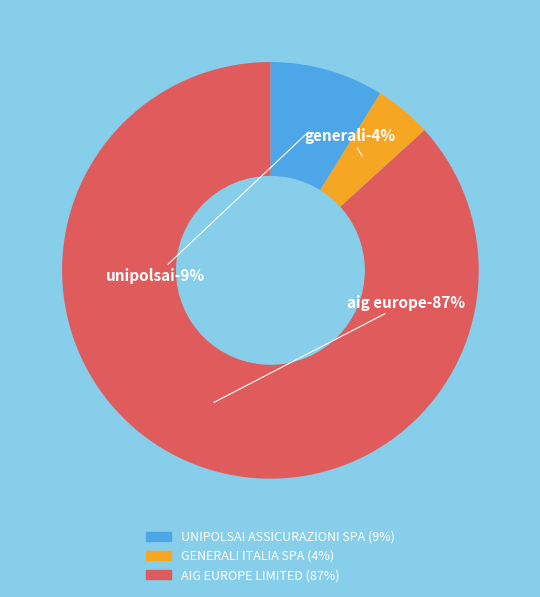

To the nearest percent, what portion does UNIPOLSAI ASSICURAZIONI SPA represent?

9%